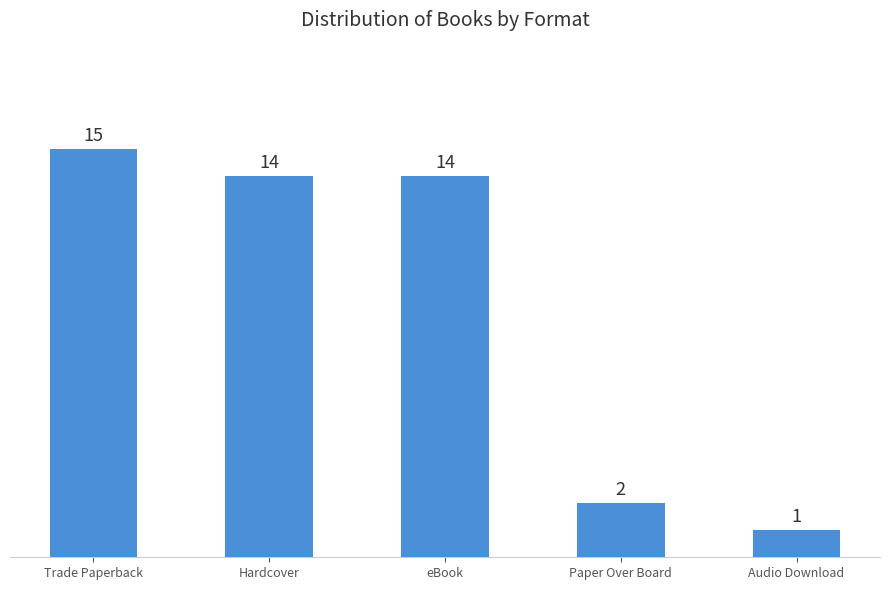

Is it true that the value at Trade Paperback is 10?

False